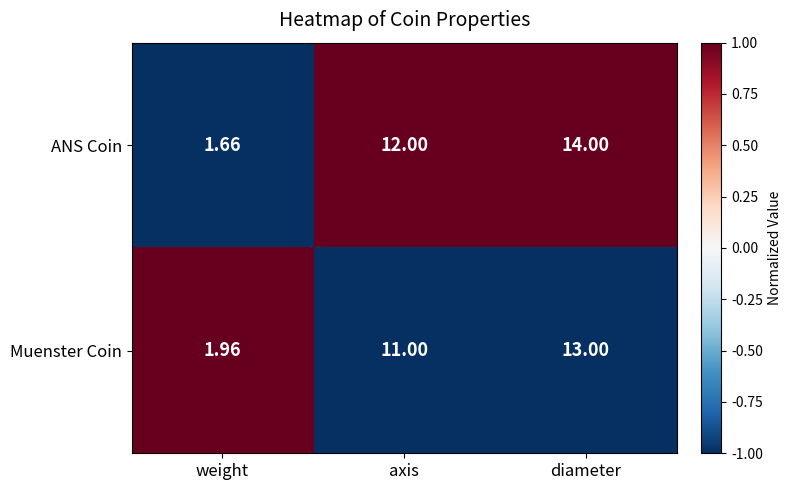

Is the value of Muenster Coin at diameter greater than the value of ANS Coin at diameter?

No